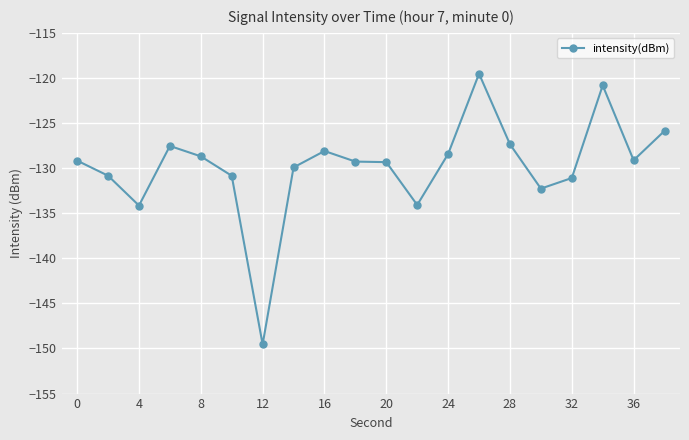

What is the greatest value displayed?

-119.5